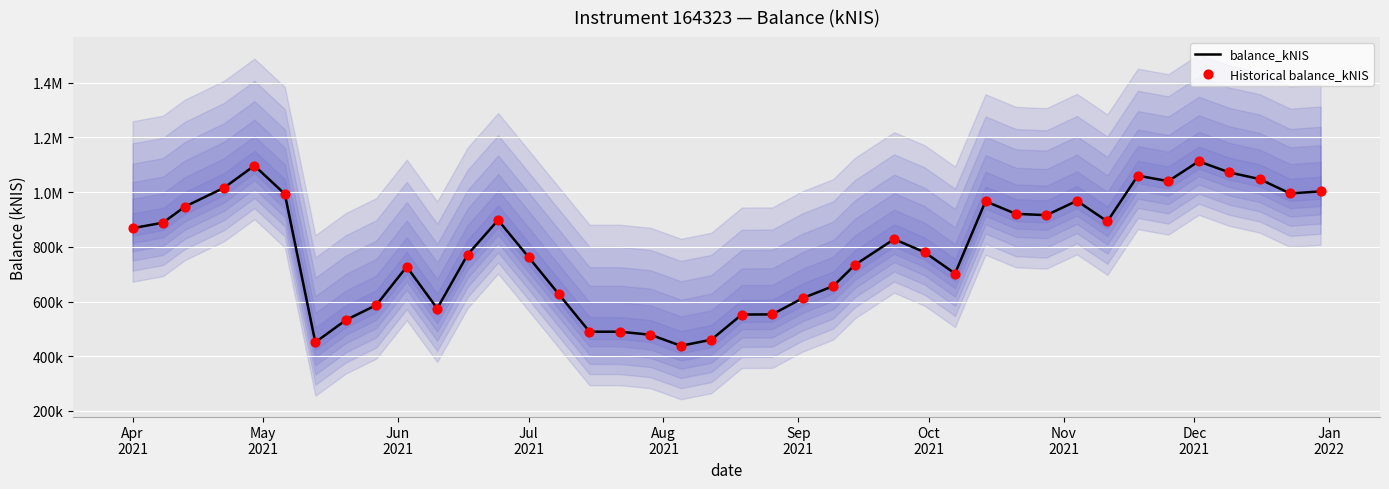

What are all the series names shown in the legend?

balance_kNIS, Historical balance_kNIS